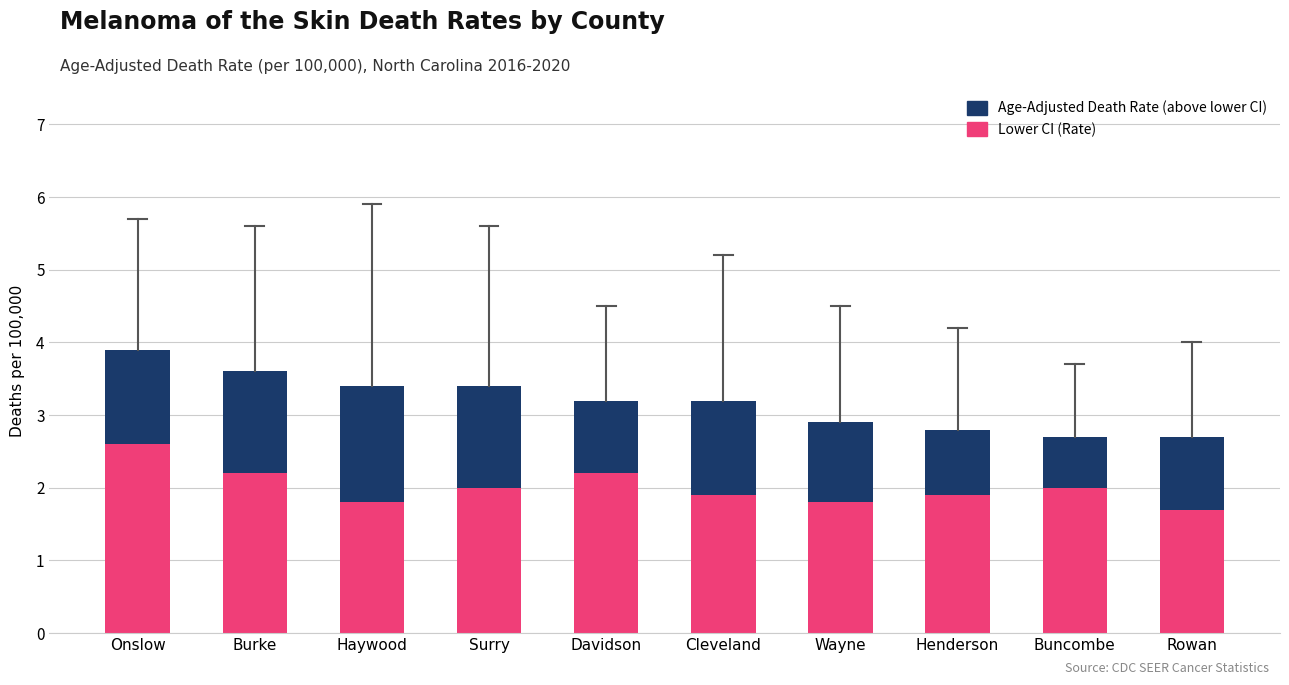

At which category is the sum across all series the highest?

Onslow